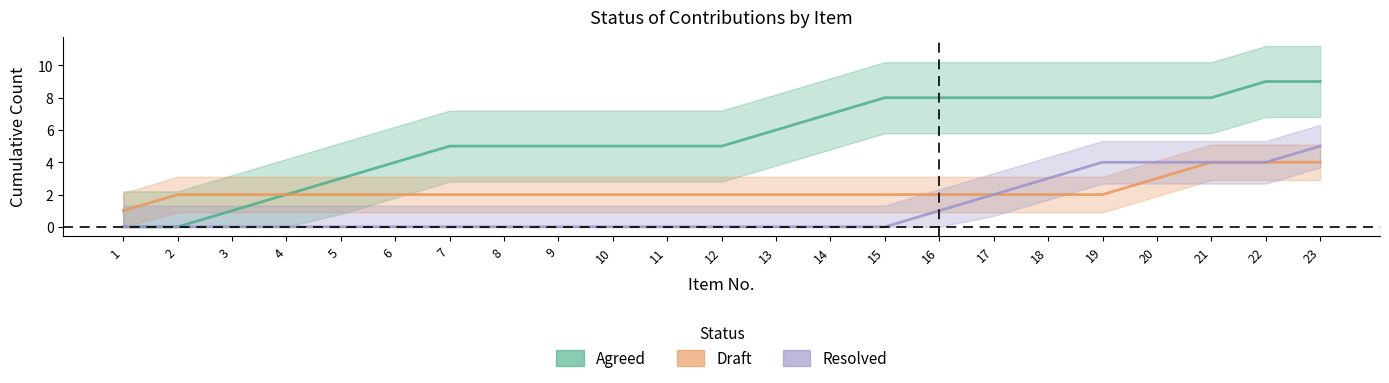

Reading right to left, what are all the values shown in this chart?

Agreed: 23=9	22=9	21=8	20=8	19=8	18=8	17=8	16=8	15=8	14=7	13=6	12=5	11=5	10=5	9=5	8=5	7=5	6=4	5=3	4=2	3=1	2=0	1=0
Draft: 23=4	22=4	21=4	20=3	19=2	18=2	17=2	16=2	15=2	14=2	13=2	12=2	11=2	10=2	9=2	8=2	7=2	6=2	5=2	4=2	3=2	2=2	1=1
Resolved: 23=5	22=4	21=4	20=4	19=4	18=3	17=2	16=1	15=0	14=0	13=0	12=0	11=0	10=0	9=0	8=0	7=0	6=0	5=0	4=0	3=0	2=0	1=0